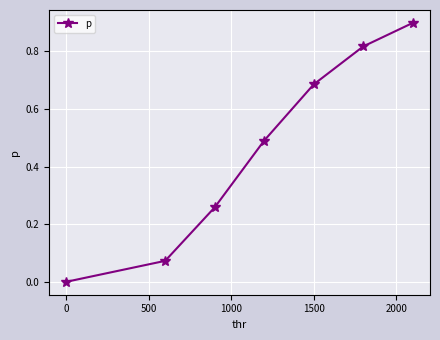

Does the chart have visible grid lines?

Yes